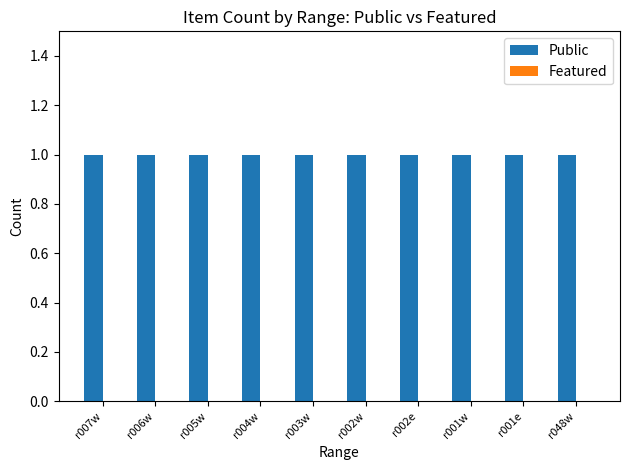

Count the number of categories in the chart.

10